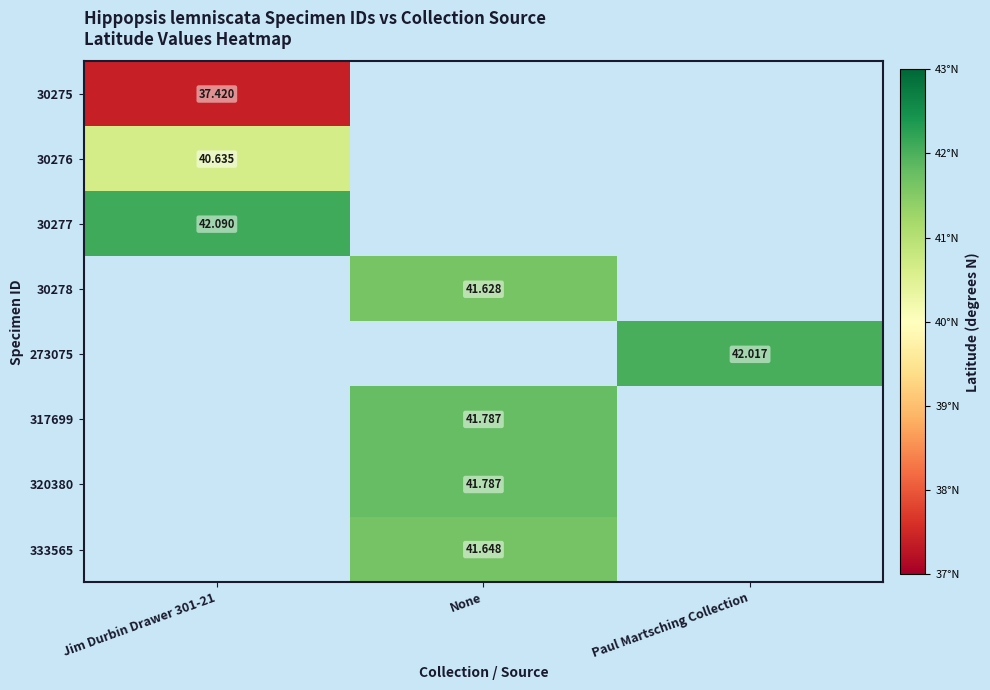

At how many categories does at least one series exceed 38?

3